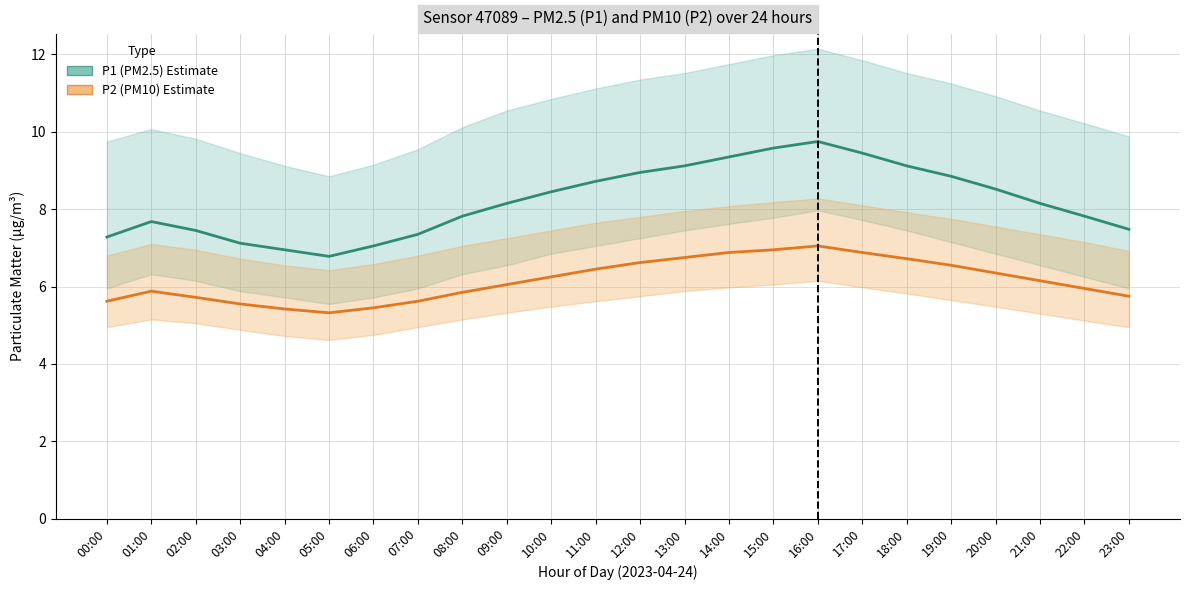

How many series are shown in this chart?

2